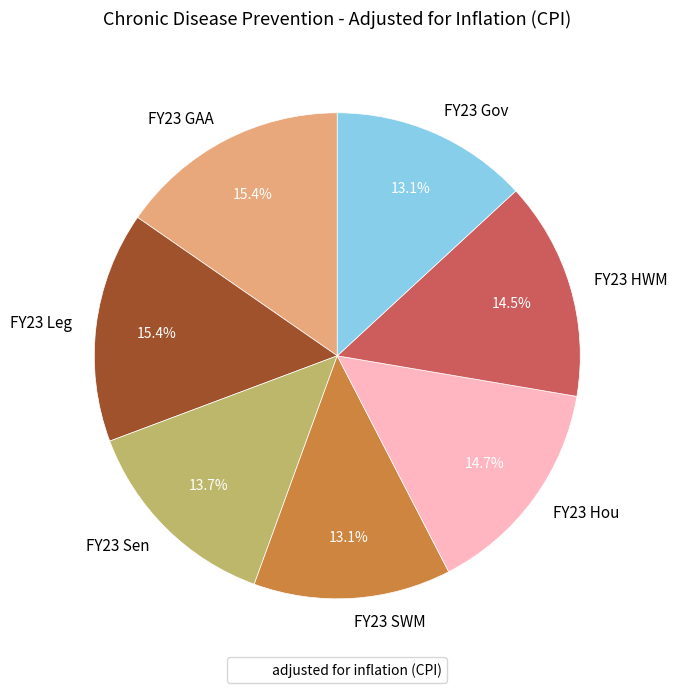

What is the ratio of the value at FY23 SWM to the value at FY23 Hou?

0.9